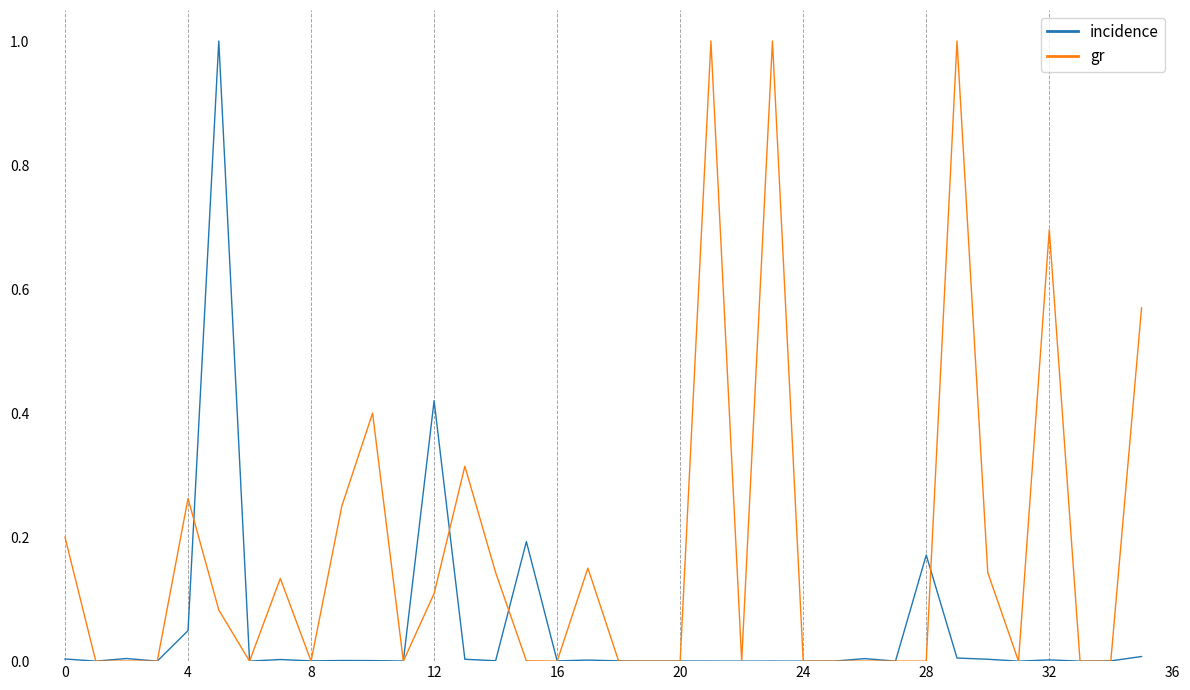

What is the greatest value displayed?

1.0